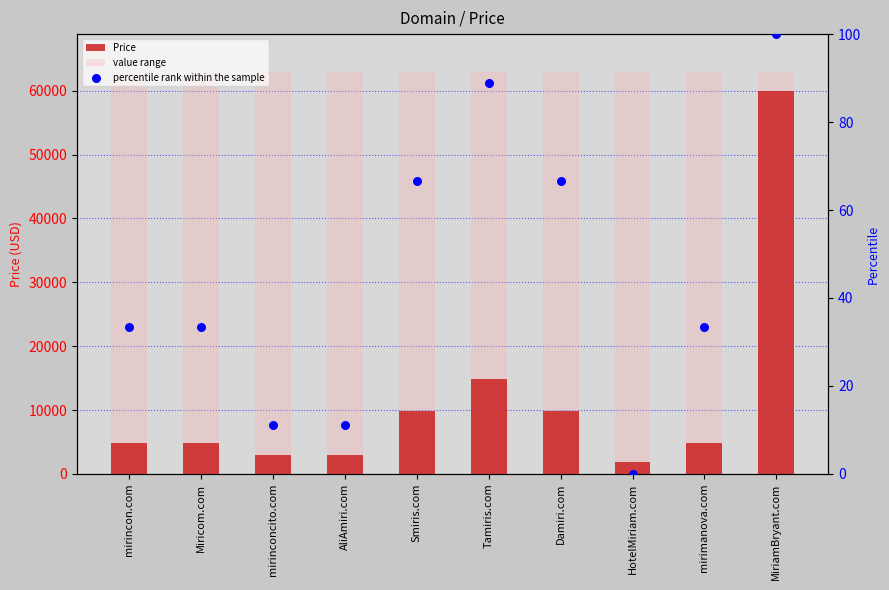

At which category is the sum across all series the highest?

MiriamBryant.com